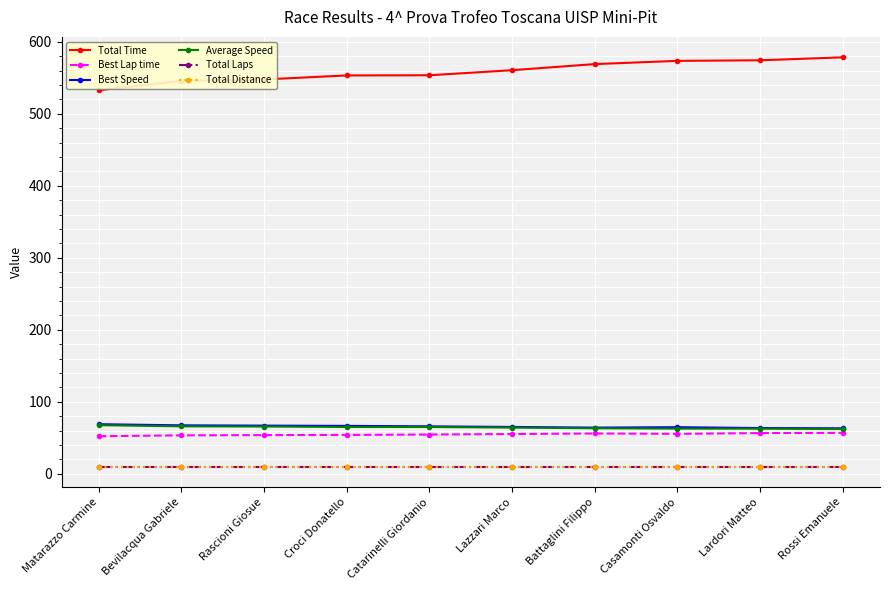

Is this an area chart (filled region under the line)?

No